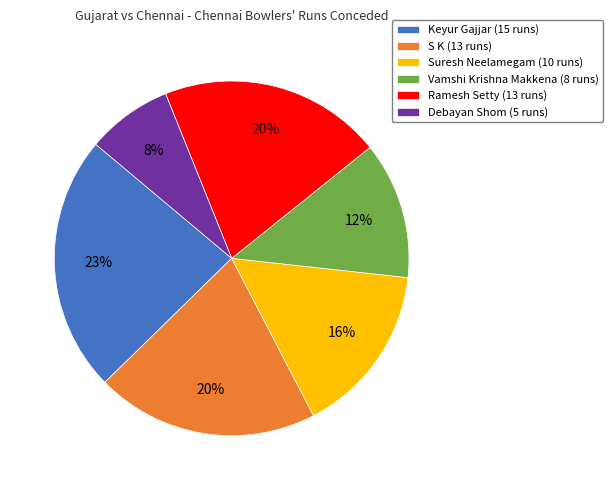

Is the sum of Keyur Gajjar (15 runs) and Suresh Neelamegam (10 runs) greater than half?

No